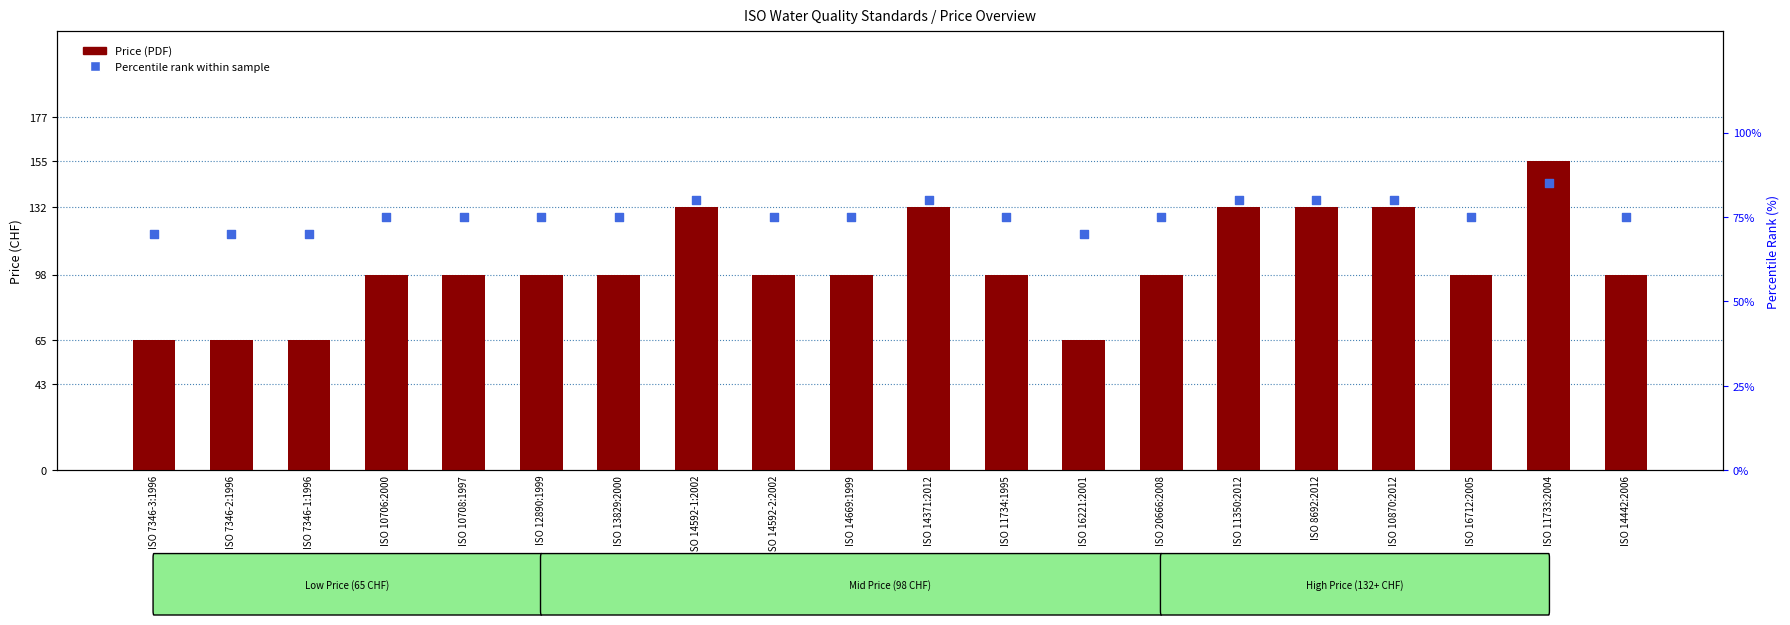

Which series has the widest spread of Y values?

Price (PDF)